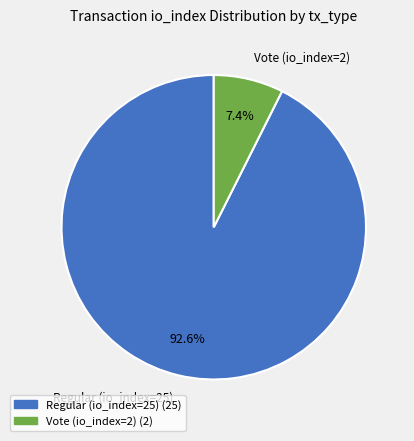

What is the ratio of the value at Regular (io_index=25) to the value at Vote (io_index=2)?

12.5